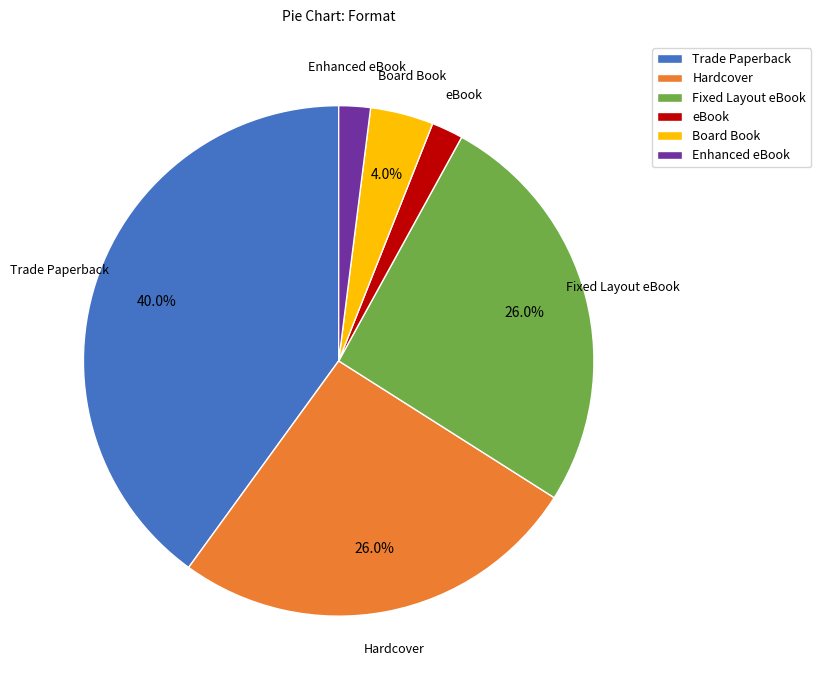

What portion of the pie excludes Hardcover?

74.0%